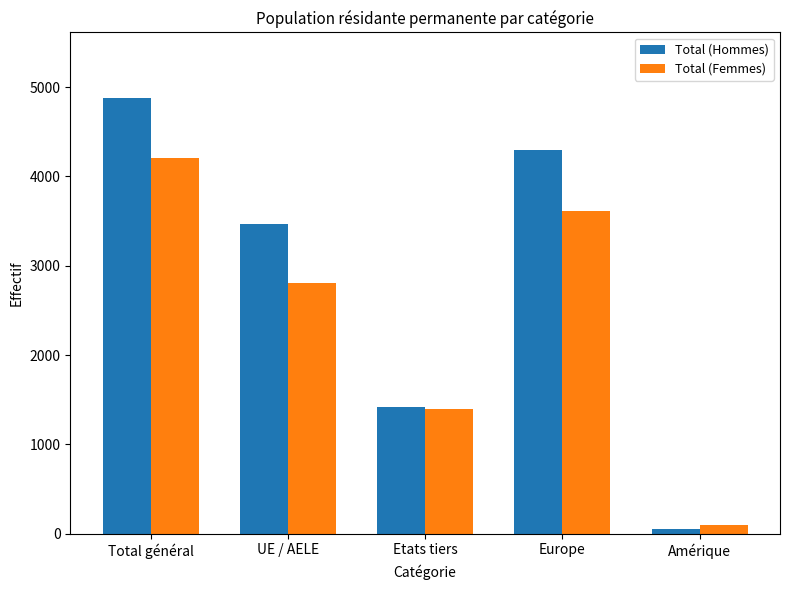

Where is Total (Hommes) nearest to the value 2466?

UE / AELE